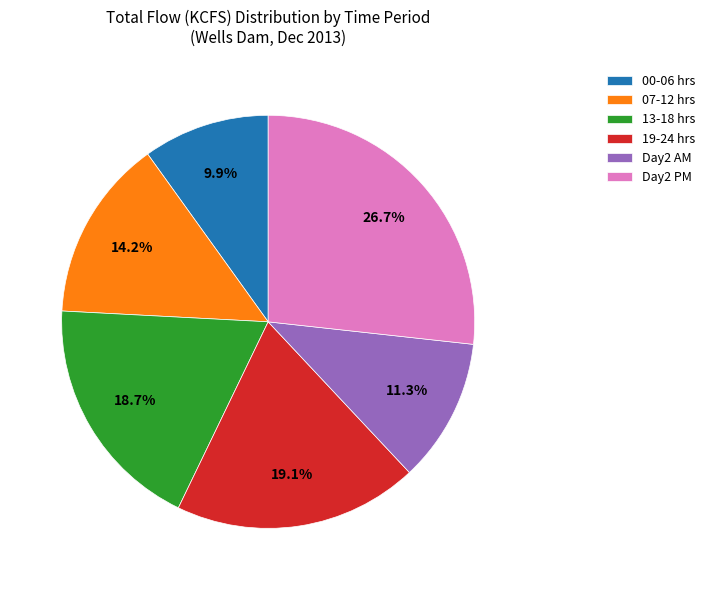

Is there a majority slice in this chart?

No